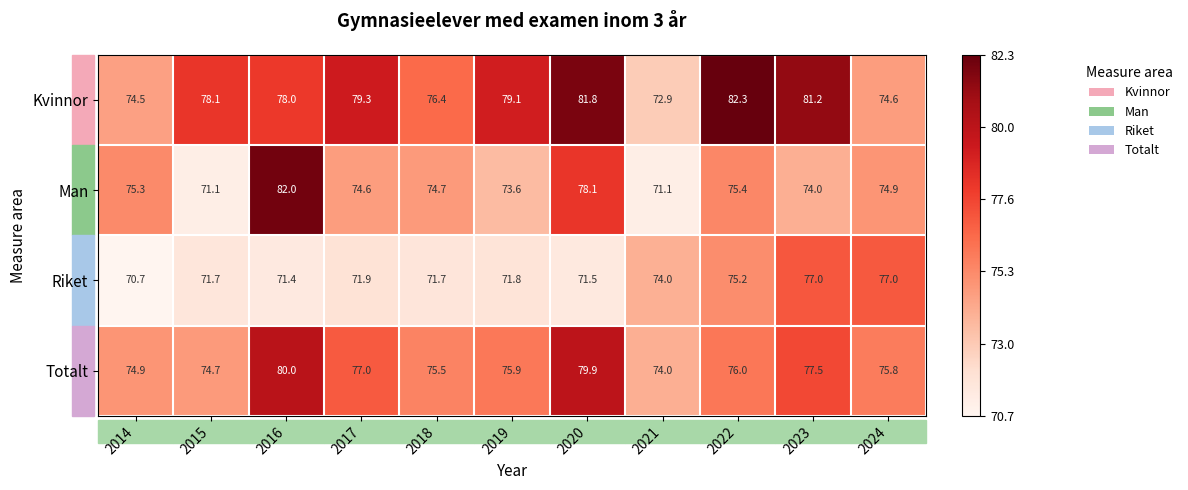

What is the maximum value shown in the chart?

82.3